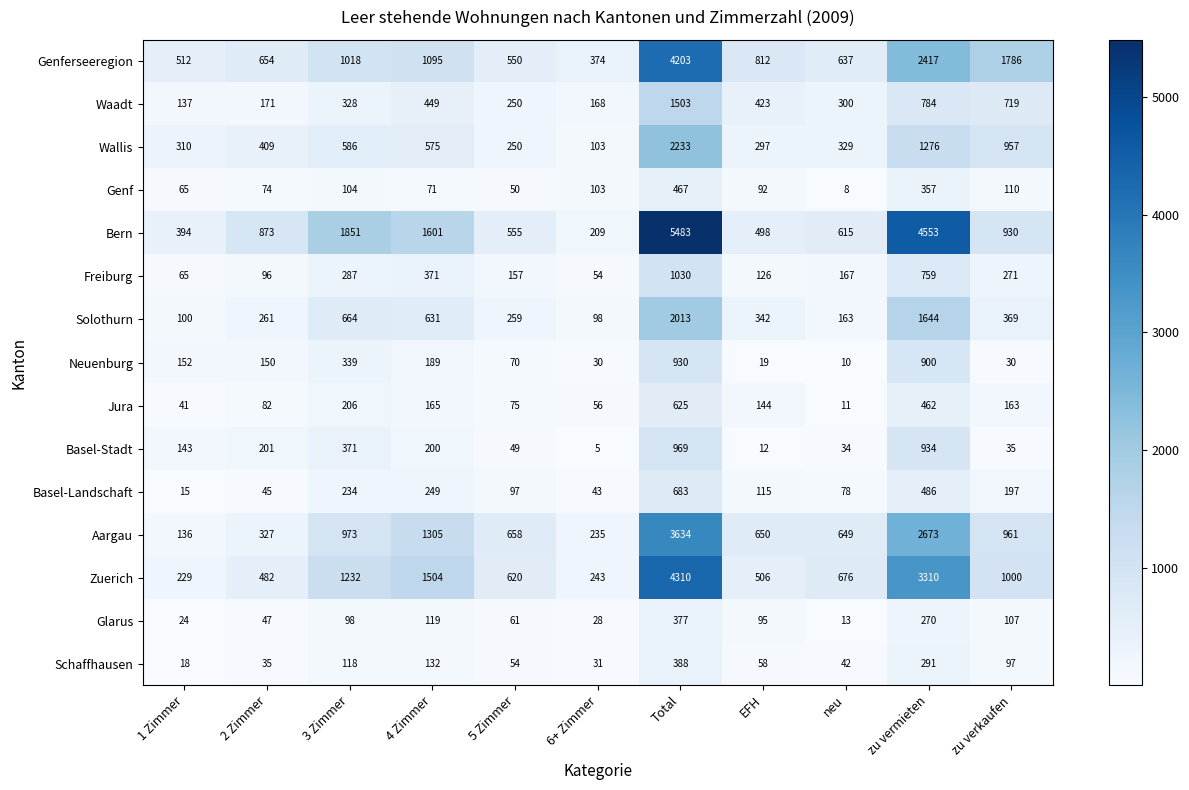

What is the approximate value of Waadt at EFH?

423